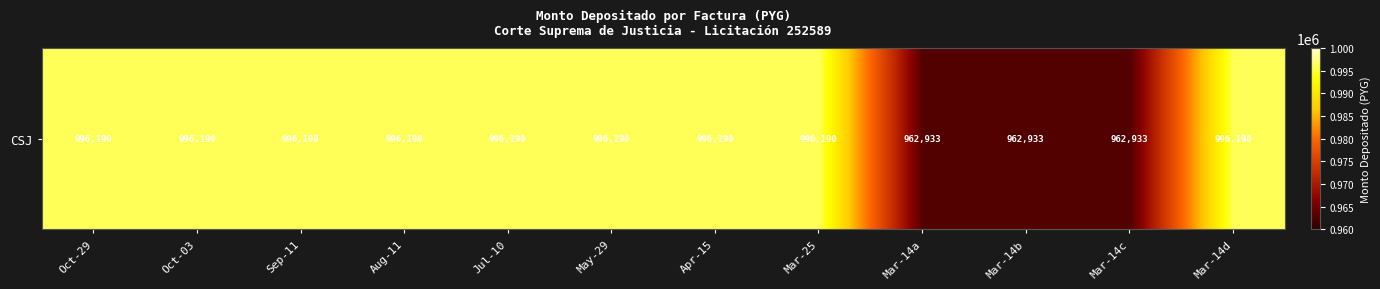

What is the difference between the maximum and second lowest values?

33257